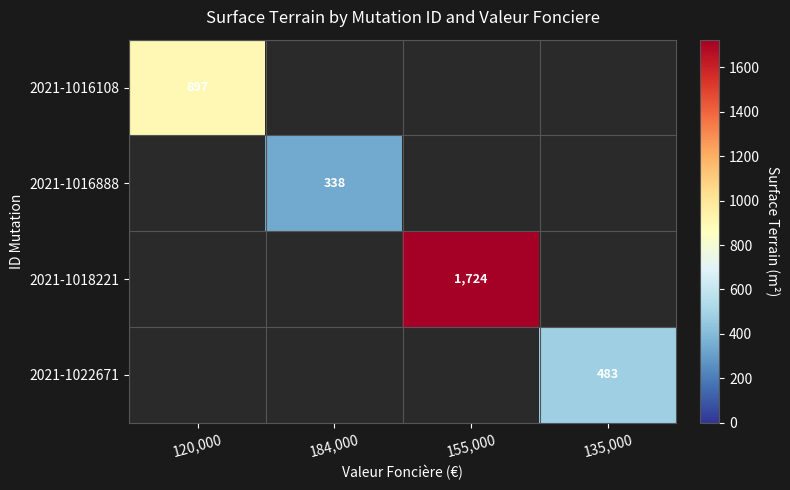

Is it true that 2021-1016888 equals 546 at 184,000?

False